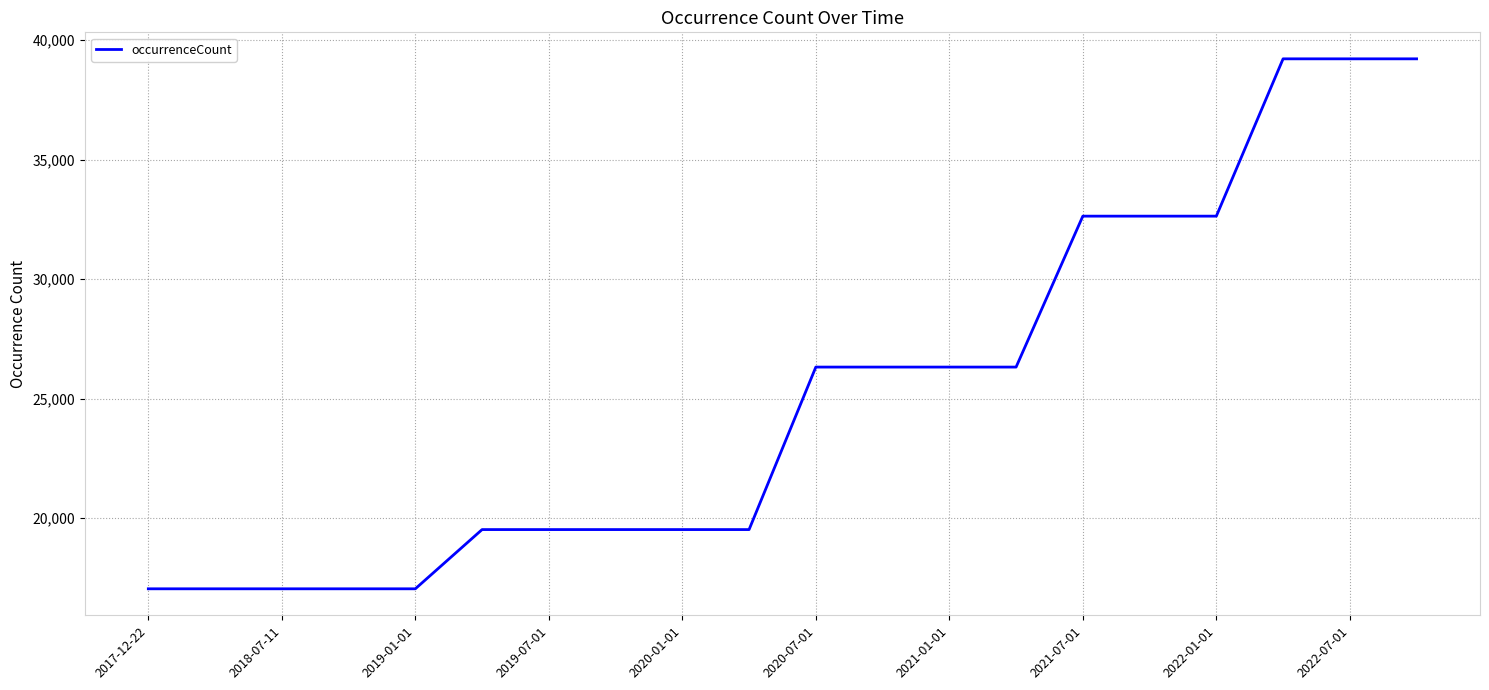

What is the smallest value displayed?

17042